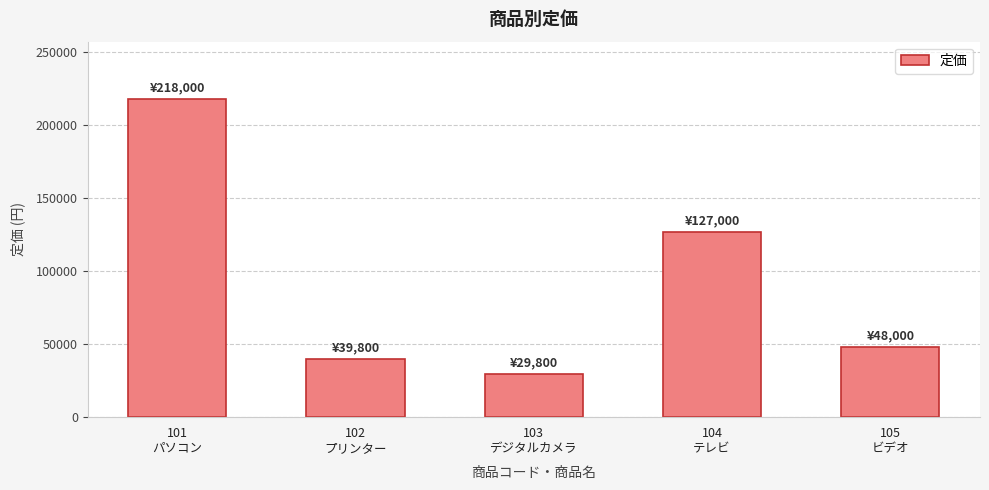

Is it true that the value at 101
パソコン is 91123?

False